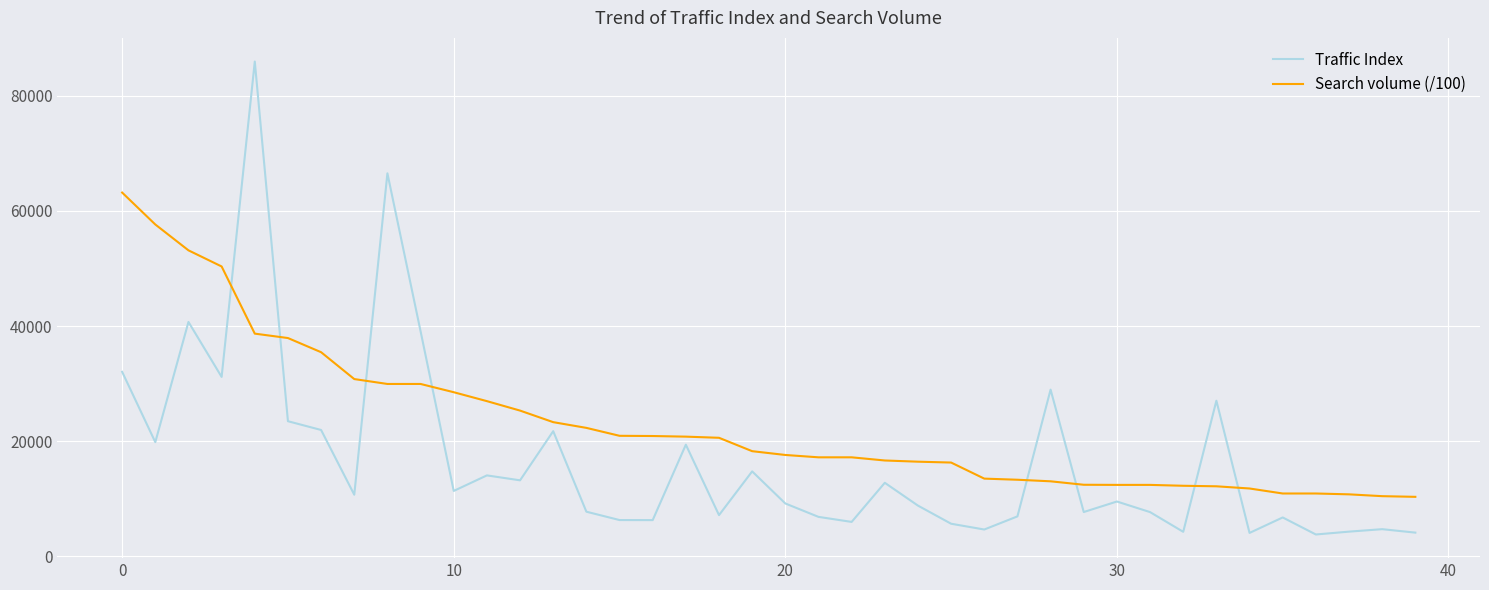

Which series has the largest total across all categories?

Search volume (/100)